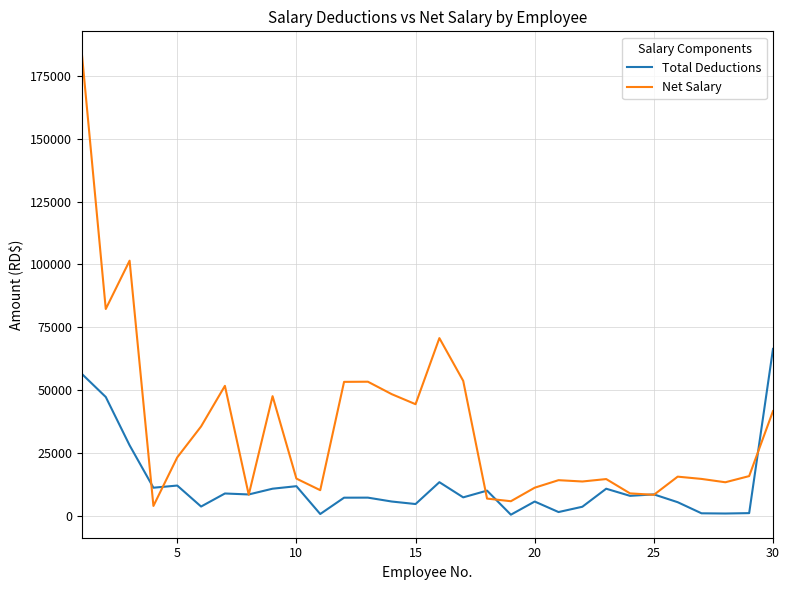

List the series in order of their peak value, highest first.

Net Salary, Total Deductions